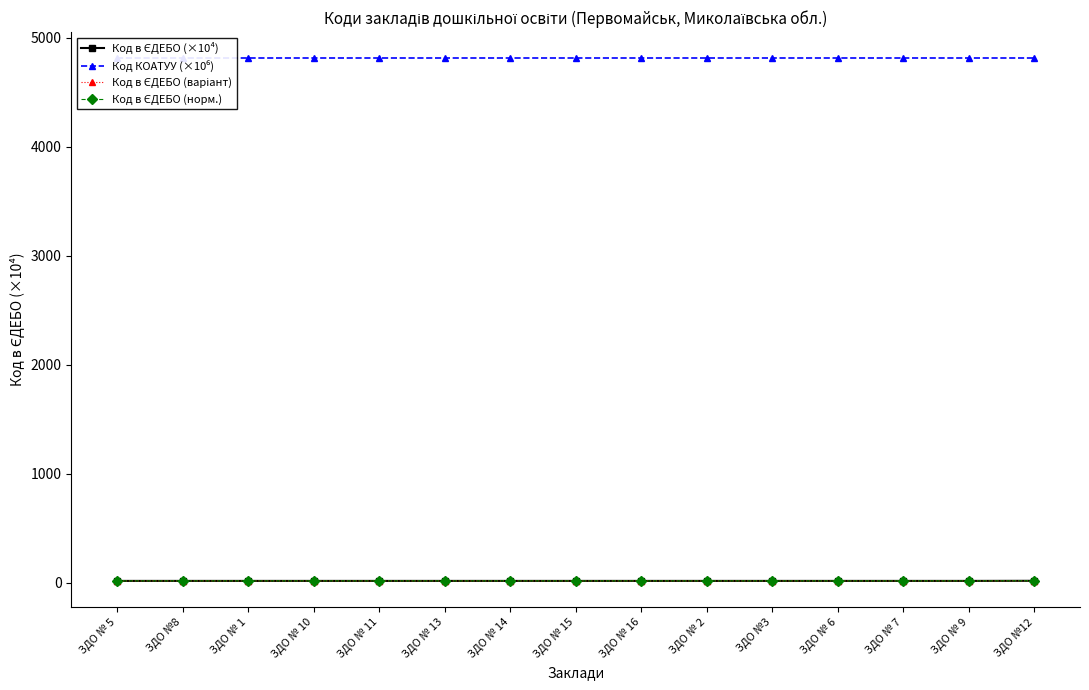

What are all the series names shown in the legend?

Код в ЄДЕБО (×10⁴), Код КОАТУУ (×10⁶), Код в ЄДЕБО (варіант), Код в ЄДЕБО (норм.)